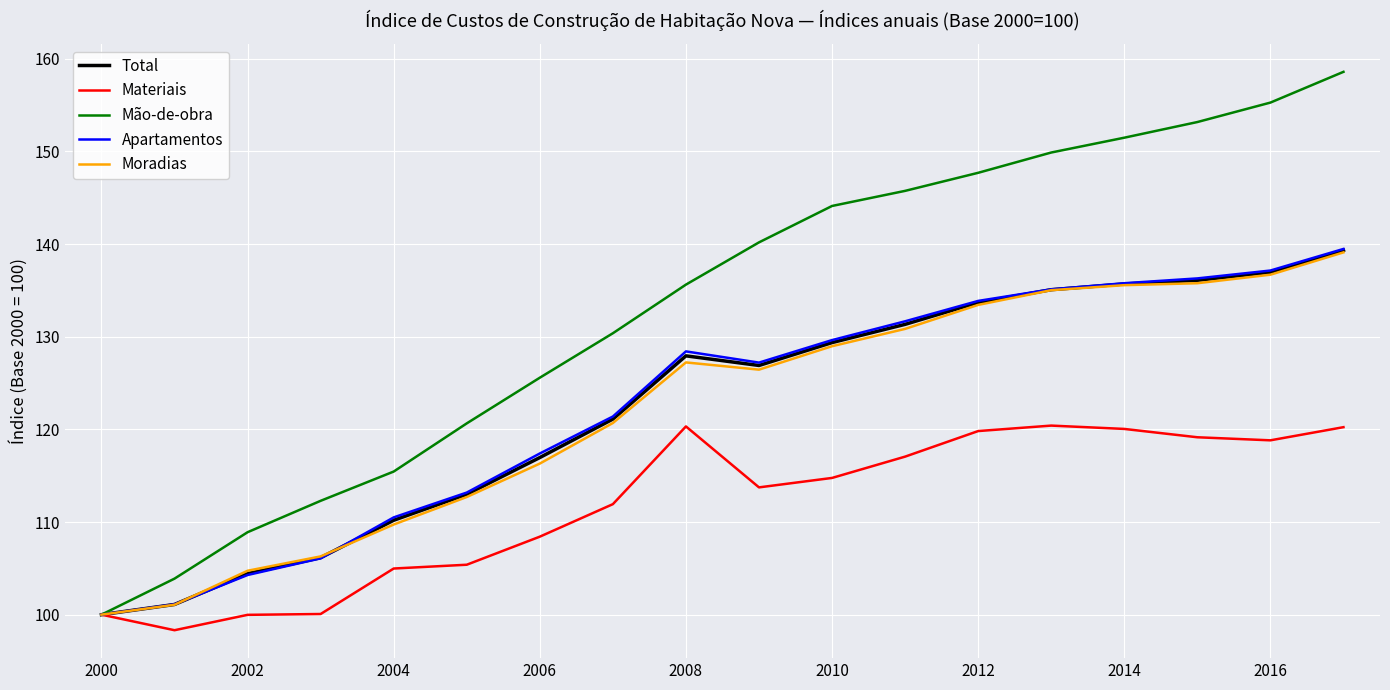

Which series has the largest range (max minus min)?

Mão-de-obra